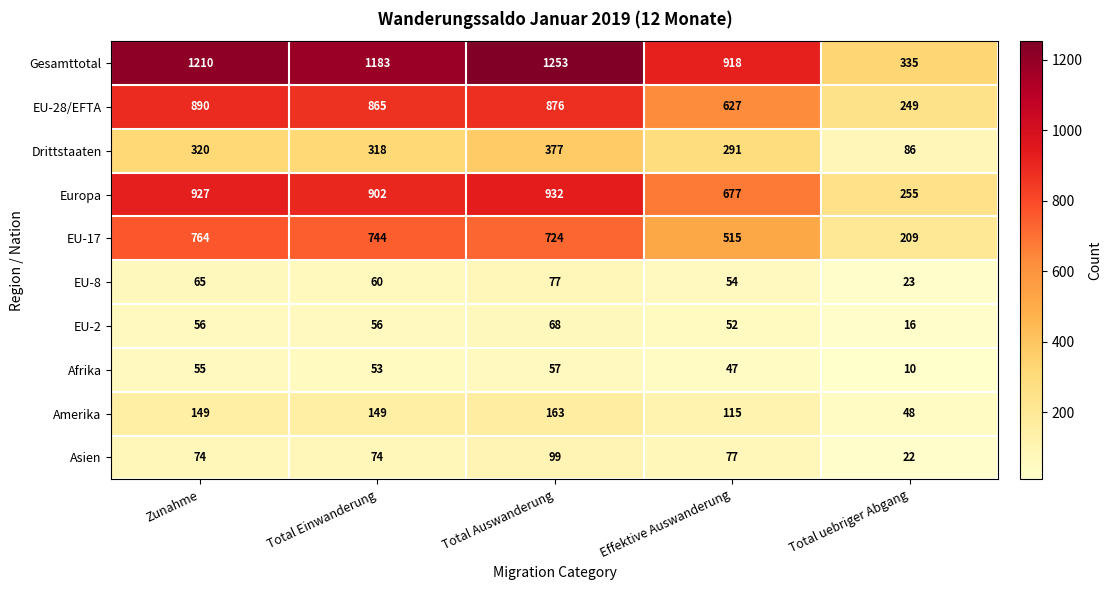

What is the maximum value shown in the chart?

1253